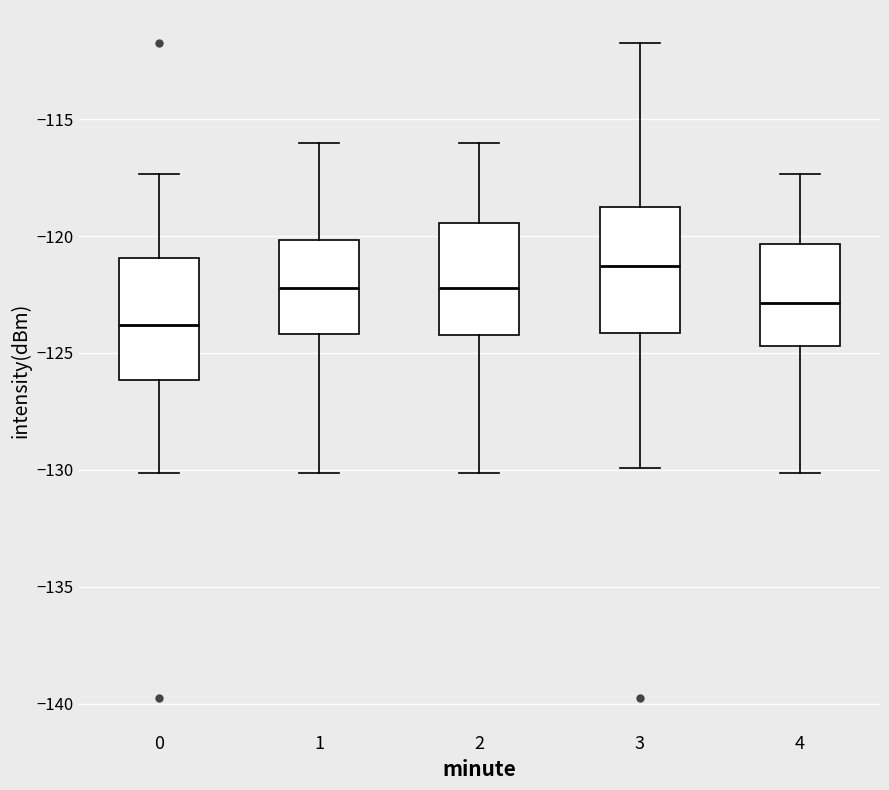

Reading left to right, read every box against the y-axis: the position of its median line, the range the box covers, and the ends of its whiskers. The values are not printed on the chart, so give them approximately, as read against the axis.

0: median -124.0, box -126.0 to -121.0, whiskers -130.0 to -117.5
1: median -122.0, box -124.0 to -120.0, whiskers -130.0 to -116.0
2: median -122.0, box -124.0 to -119.5, whiskers -130.0 to -116.0
3: median -121.5, box -124.0 to -119.0, whiskers -130.0 to -111.5
4: median -123.0, box -124.5 to -120.5, whiskers -130.0 to -117.5